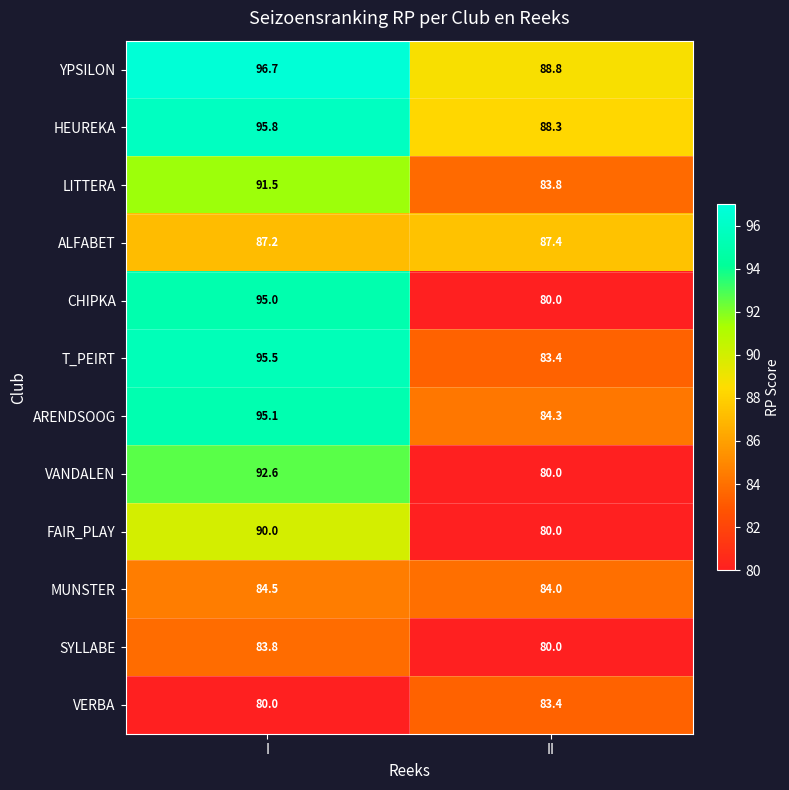

Which series has the largest total across all categories?

YPSILON